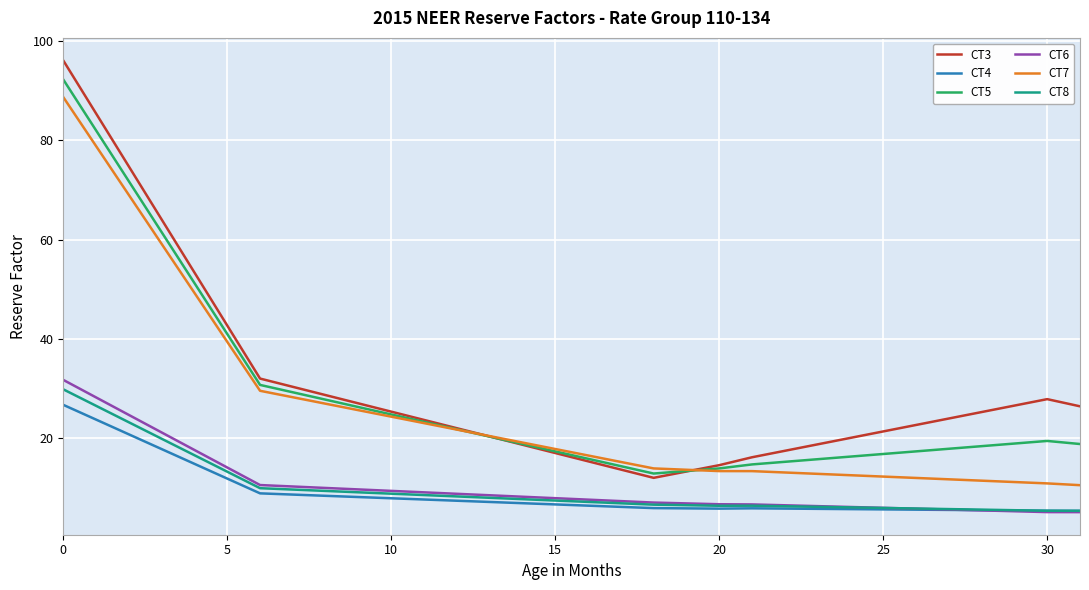

True or false: CT7 and CT4 intersect in this chart.

False